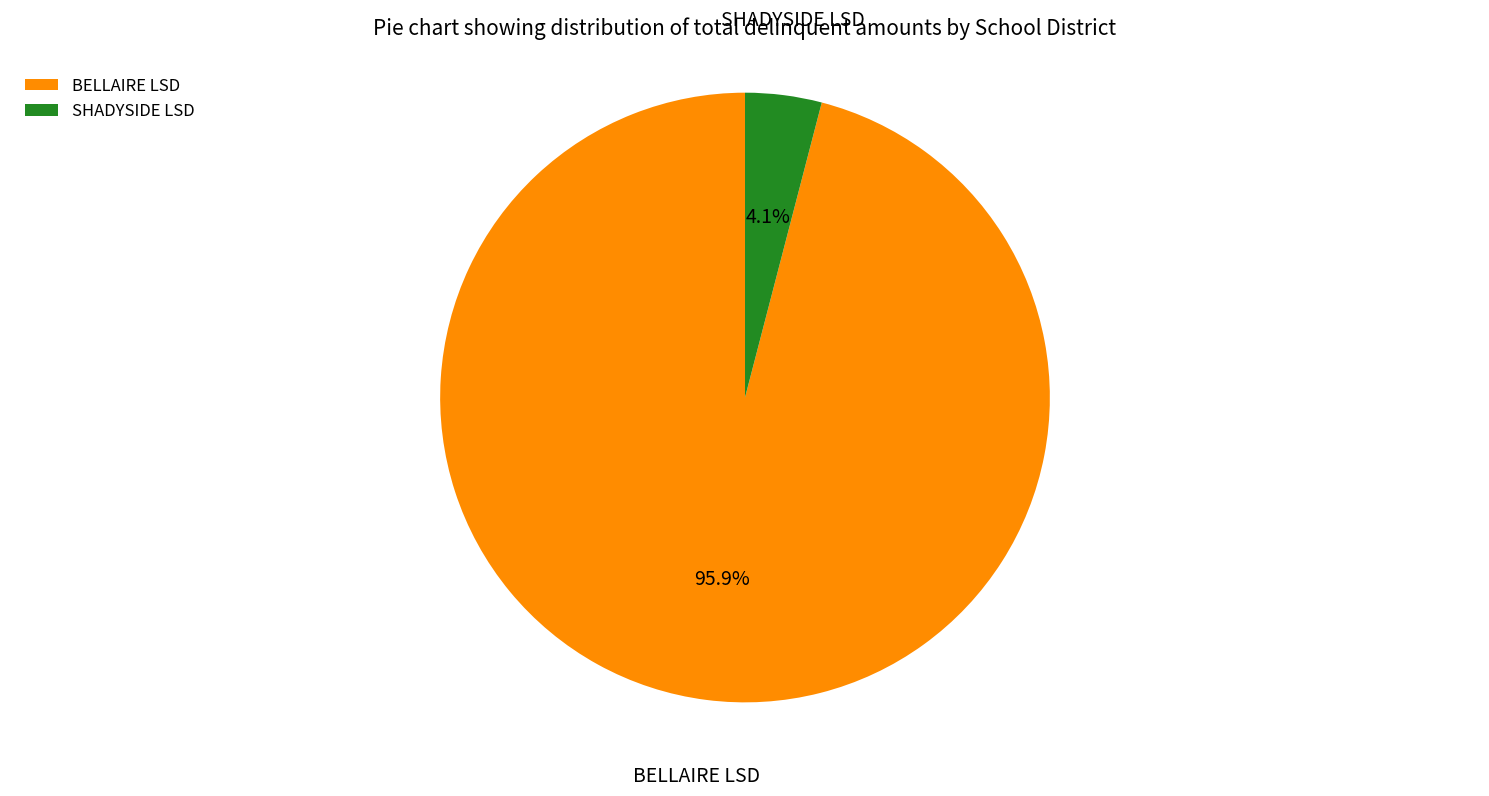

Which has a higher value, BELLAIRE LSD or SHADYSIDE LSD?

BELLAIRE LSD